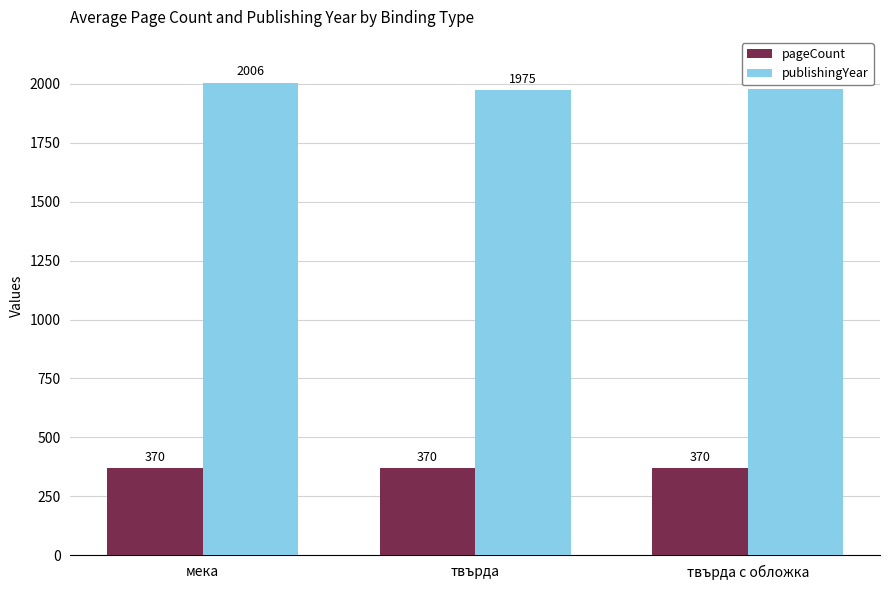

What is the minimum value for pageCount?

370